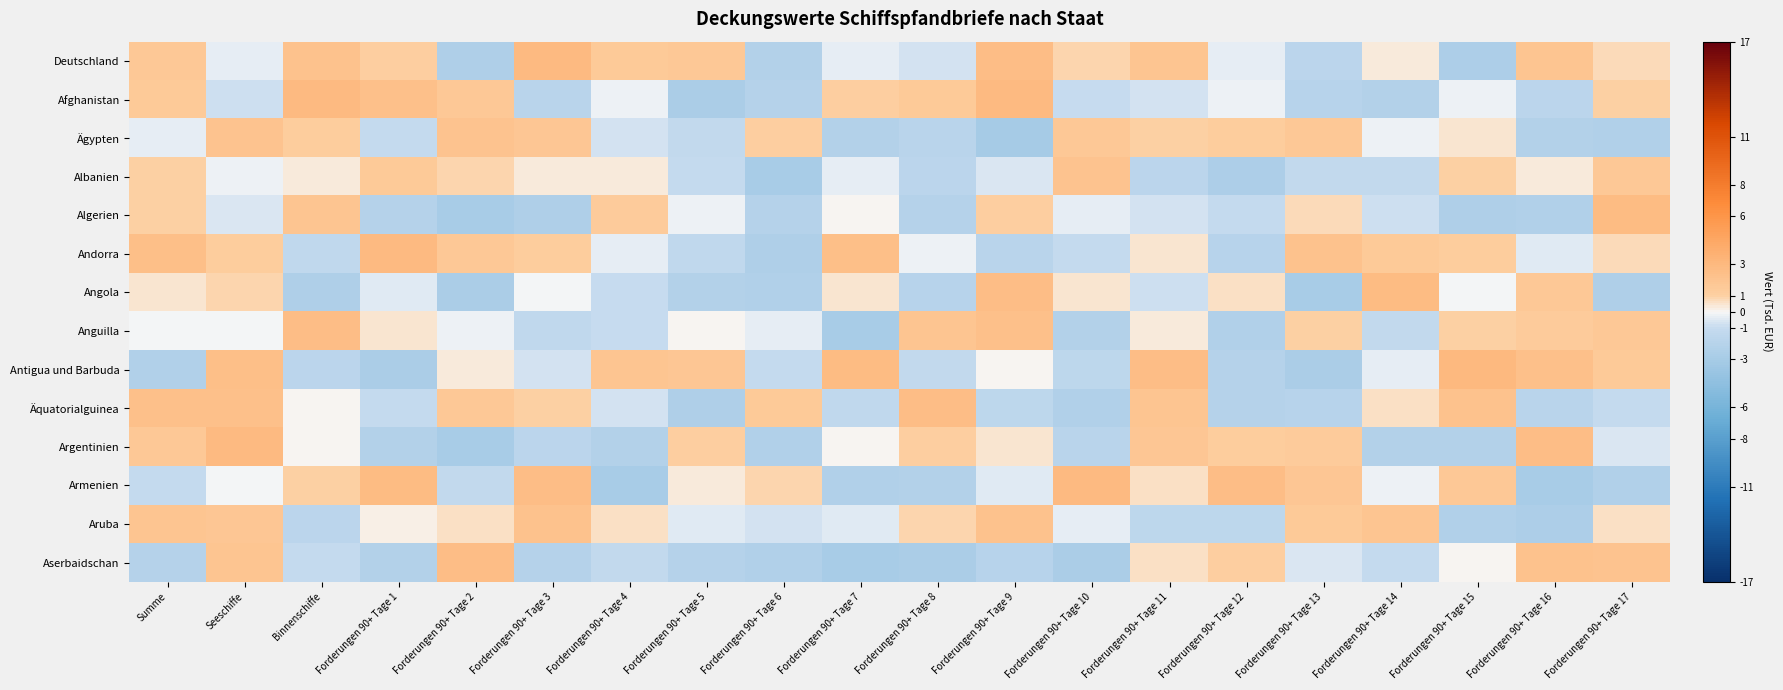

Reading left to right, extract all data points from this chart.

Deutschland: Summe=1.6	Seeschiffe=-0.4	Binnenschiffe=2.2	Forderungen 90+ Tage 1=1.2	Forderungen 90+ Tage 2=-2.4	Forderungen 90+ Tage 3=2.9	Forderungen 90+ Tage 4=1.6	Forderungen 90+ Tage 5=1.7	Forderungen 90+ Tage 6=-2.2	Forderungen 90+ Tage 7=-0.3	Forderungen 90+ Tage 8=-0.8	Forderungen 90+ Tage 9=2.6	Forderungen 90+ Tage 10=0.9	Forderungen 90+ Tage 11=1.9	Forderungen 90+ Tage 12=-0.3	Forderungen 90+ Tage 13=-1.6	Forderungen 90+ Tage 14=0.3	Forderungen 90+ Tage 15=-2.6	Forderungen 90+ Tage 16=2.0	Forderungen 90+ Tage 17=0.8
Afghanistan: Summe=1.5	Seeschiffe=-0.9	Binnenschiffe=2.8	Forderungen 90+ Tage 1=2.4	Forderungen 90+ Tage 2=1.7	Forderungen 90+ Tage 3=-1.8	Forderungen 90+ Tage 4=-0.2	Forderungen 90+ Tage 5=-2.7	Forderungen 90+ Tage 6=-2.1	Forderungen 90+ Tage 7=1.1	Forderungen 90+ Tage 8=1.5	Forderungen 90+ Tage 9=2.8	Forderungen 90+ Tage 10=-1.0	Forderungen 90+ Tage 11=-0.8	Forderungen 90+ Tage 12=-0.2	Forderungen 90+ Tage 13=-1.9	Forderungen 90+ Tage 14=-2.2	Forderungen 90+ Tage 15=-0.1	Forderungen 90+ Tage 16=-1.6	Forderungen 90+ Tage 17=1.0
Ägypten: Summe=-0.4	Seeschiffe=2.0	Binnenschiffe=1.2	Forderungen 90+ Tage 1=-1.1	Forderungen 90+ Tage 2=2.0	Forderungen 90+ Tage 3=1.8	Forderungen 90+ Tage 4=-0.7	Forderungen 90+ Tage 5=-1.3	Forderungen 90+ Tage 6=1.1	Forderungen 90+ Tage 7=-2.2	Forderungen 90+ Tage 8=-1.8	Forderungen 90+ Tage 9=-3.0	Forderungen 90+ Tage 10=1.7	Forderungen 90+ Tage 11=1.0	Forderungen 90+ Tage 12=1.2	Forderungen 90+ Tage 13=1.7	Forderungen 90+ Tage 14=-0.2	Forderungen 90+ Tage 15=0.4	Forderungen 90+ Tage 16=-2.2	Forderungen 90+ Tage 17=-2.3
Albanien: Summe=1.0	Seeschiffe=-0.2	Binnenschiffe=0.4	Forderungen 90+ Tage 1=1.6	Forderungen 90+ Tage 2=0.8	Forderungen 90+ Tage 3=0.3	Forderungen 90+ Tage 4=0.4	Forderungen 90+ Tage 5=-1.2	Forderungen 90+ Tage 6=-2.8	Forderungen 90+ Tage 7=-0.4	Forderungen 90+ Tage 8=-1.7	Forderungen 90+ Tage 9=-0.5	Forderungen 90+ Tage 10=2.1	Forderungen 90+ Tage 11=-1.6	Forderungen 90+ Tage 12=-2.7	Forderungen 90+ Tage 13=-1.3	Forderungen 90+ Tage 14=-1.2	Forderungen 90+ Tage 15=1.0	Forderungen 90+ Tage 16=0.3	Forderungen 90+ Tage 17=1.7
Algerien: Summe=1.0	Seeschiffe=-0.6	Binnenschiffe=1.9	Forderungen 90+ Tage 1=-2.0	Forderungen 90+ Tage 2=-2.9	Forderungen 90+ Tage 3=-2.5	Forderungen 90+ Tage 4=1.3	Forderungen 90+ Tage 5=-0.2	Forderungen 90+ Tage 6=-2.0	Forderungen 90+ Tage 7=0.0	Forderungen 90+ Tage 8=-2.1	Forderungen 90+ Tage 9=1.2	Forderungen 90+ Tage 10=-0.3	Forderungen 90+ Tage 11=-0.7	Forderungen 90+ Tage 12=-1.2	Forderungen 90+ Tage 13=0.8	Forderungen 90+ Tage 14=-0.8	Forderungen 90+ Tage 15=-2.5	Forderungen 90+ Tage 16=-2.3	Forderungen 90+ Tage 17=2.8
Andorra: Summe=2.5	Seeschiffe=1.2	Binnenschiffe=-1.4	Forderungen 90+ Tage 1=2.8	Forderungen 90+ Tage 2=1.7	Forderungen 90+ Tage 3=1.3	Forderungen 90+ Tage 4=-0.3	Forderungen 90+ Tage 5=-1.4	Forderungen 90+ Tage 6=-2.4	Forderungen 90+ Tage 7=2.4	Forderungen 90+ Tage 8=-0.3	Forderungen 90+ Tage 9=-1.8	Forderungen 90+ Tage 10=-1.2	Forderungen 90+ Tage 11=0.5	Forderungen 90+ Tage 12=-1.9	Forderungen 90+ Tage 13=2.1	Forderungen 90+ Tage 14=1.6	Forderungen 90+ Tage 15=1.3	Forderungen 90+ Tage 16=-0.4	Forderungen 90+ Tage 17=0.8
Angola: Summe=0.5	Seeschiffe=0.9	Binnenschiffe=-2.5	Forderungen 90+ Tage 1=-0.5	Forderungen 90+ Tage 2=-2.8	Forderungen 90+ Tage 3=-0.0	Forderungen 90+ Tage 4=-1.0	Forderungen 90+ Tage 5=-2.1	Forderungen 90+ Tage 6=-2.4	Forderungen 90+ Tage 7=0.5	Forderungen 90+ Tage 8=-2.0	Forderungen 90+ Tage 9=2.6	Forderungen 90+ Tage 10=0.5	Forderungen 90+ Tage 11=-0.9	Forderungen 90+ Tage 12=0.5	Forderungen 90+ Tage 13=-2.9	Forderungen 90+ Tage 14=2.8	Forderungen 90+ Tage 15=-0.1	Forderungen 90+ Tage 16=1.7	Forderungen 90+ Tage 17=-2.5
Anguilla: Summe=-0.1	Seeschiffe=-0.1	Binnenschiffe=2.6	Forderungen 90+ Tage 1=0.4	Forderungen 90+ Tage 2=-0.2	Forderungen 90+ Tage 3=-1.4	Forderungen 90+ Tage 4=-1.0	Forderungen 90+ Tage 5=0.1	Forderungen 90+ Tage 6=-0.4	Forderungen 90+ Tage 7=-2.9	Forderungen 90+ Tage 8=2.0	Forderungen 90+ Tage 9=2.4	Forderungen 90+ Tage 10=-2.2	Forderungen 90+ Tage 11=0.3	Forderungen 90+ Tage 12=-2.3	Forderungen 90+ Tage 13=1.0	Forderungen 90+ Tage 14=-1.3	Forderungen 90+ Tage 15=1.0	Forderungen 90+ Tage 16=1.4	Forderungen 90+ Tage 17=1.6
Antigua und Barbuda: Summe=-2.4	Seeschiffe=2.5	Binnenschiffe=-1.6	Forderungen 90+ Tage 1=-2.8	Forderungen 90+ Tage 2=0.3	Forderungen 90+ Tage 3=-0.8	Forderungen 90+ Tage 4=2.0	Forderungen 90+ Tage 5=1.8	Forderungen 90+ Tage 6=-1.1	Forderungen 90+ Tage 7=2.7	Forderungen 90+ Tage 8=-1.3	Forderungen 90+ Tage 9=0.1	Forderungen 90+ Tage 10=-1.5	Forderungen 90+ Tage 11=2.6	Forderungen 90+ Tage 12=-2.0	Forderungen 90+ Tage 13=-2.7	Forderungen 90+ Tage 14=-0.4	Forderungen 90+ Tage 15=3.0	Forderungen 90+ Tage 16=2.4	Forderungen 90+ Tage 17=1.5
Äquatorialguinea: Summe=2.3	Seeschiffe=2.4	Binnenschiffe=0.1	Forderungen 90+ Tage 1=-1.1	Forderungen 90+ Tage 2=1.6	Forderungen 90+ Tage 3=1.0	Forderungen 90+ Tage 4=-0.8	Forderungen 90+ Tage 5=-2.4	Forderungen 90+ Tage 6=1.5	Forderungen 90+ Tage 7=-1.4	Forderungen 90+ Tage 8=2.6	Forderungen 90+ Tage 9=-1.6	Forderungen 90+ Tage 10=-2.3	Forderungen 90+ Tage 11=2.0	Forderungen 90+ Tage 12=-2.1	Forderungen 90+ Tage 13=-1.9	Forderungen 90+ Tage 14=0.6	Forderungen 90+ Tage 15=2.2	Forderungen 90+ Tage 16=-1.8	Forderungen 90+ Tage 17=-1.1
Argentinien: Summe=1.7	Seeschiffe=2.8	Binnenschiffe=0.0	Forderungen 90+ Tage 1=-2.1	Forderungen 90+ Tage 2=-2.9	Forderungen 90+ Tage 3=-1.6	Forderungen 90+ Tage 4=-2.2	Forderungen 90+ Tage 5=1.1	Forderungen 90+ Tage 6=-2.3	Forderungen 90+ Tage 7=0.0	Forderungen 90+ Tage 8=1.2	Forderungen 90+ Tage 9=0.5	Forderungen 90+ Tage 10=-1.8	Forderungen 90+ Tage 11=1.8	Forderungen 90+ Tage 12=1.3	Forderungen 90+ Tage 13=1.4	Forderungen 90+ Tage 14=-2.2	Forderungen 90+ Tage 15=-2.3	Forderungen 90+ Tage 16=2.6	Forderungen 90+ Tage 17=-0.6
Armenien: Summe=-1.2	Seeschiffe=-0.1	Binnenschiffe=1.0	Forderungen 90+ Tage 1=2.7	Forderungen 90+ Tage 2=-1.3	Forderungen 90+ Tage 3=2.5	Forderungen 90+ Tage 4=-2.9	Forderungen 90+ Tage 5=0.3	Forderungen 90+ Tage 6=0.8	Forderungen 90+ Tage 7=-2.4	Forderungen 90+ Tage 8=-2.2	Forderungen 90+ Tage 9=-0.5	Forderungen 90+ Tage 10=2.8	Forderungen 90+ Tage 11=0.6	Forderungen 90+ Tage 12=2.6	Forderungen 90+ Tage 13=1.8	Forderungen 90+ Tage 14=-0.2	Forderungen 90+ Tage 15=1.7	Forderungen 90+ Tage 16=-2.9	Forderungen 90+ Tage 17=-2.3
Aruba: Summe=2.0	Seeschiffe=1.8	Binnenschiffe=-1.6	Forderungen 90+ Tage 1=0.2	Forderungen 90+ Tage 2=0.6	Forderungen 90+ Tage 3=2.2	Forderungen 90+ Tage 4=0.6	Forderungen 90+ Tage 5=-0.5	Forderungen 90+ Tage 6=-0.8	Forderungen 90+ Tage 7=-0.4	Forderungen 90+ Tage 8=0.9	Forderungen 90+ Tage 9=2.2	Forderungen 90+ Tage 10=-0.3	Forderungen 90+ Tage 11=-1.5	Forderungen 90+ Tage 12=-1.6	Forderungen 90+ Tage 13=1.5	Forderungen 90+ Tage 14=1.9	Forderungen 90+ Tage 15=-2.4	Forderungen 90+ Tage 16=-2.6	Forderungen 90+ Tage 17=0.6
Aserbaidschan: Summe=-2.1	Seeschiffe=1.9	Binnenschiffe=-1.1	Forderungen 90+ Tage 1=-2.1	Forderungen 90+ Tage 2=2.5	Forderungen 90+ Tage 3=-2.0	Forderungen 90+ Tage 4=-1.3	Forderungen 90+ Tage 5=-2.1	Forderungen 90+ Tage 6=-2.3	Forderungen 90+ Tage 7=-2.9	Forderungen 90+ Tage 8=-2.7	Forderungen 90+ Tage 9=-2.0	Forderungen 90+ Tage 10=-2.7	Forderungen 90+ Tage 11=0.5	Forderungen 90+ Tage 12=1.1	Forderungen 90+ Tage 13=-0.6	Forderungen 90+ Tage 14=-1.1	Forderungen 90+ Tage 15=0.0	Forderungen 90+ Tage 16=2.3	Forderungen 90+ Tage 17=2.1